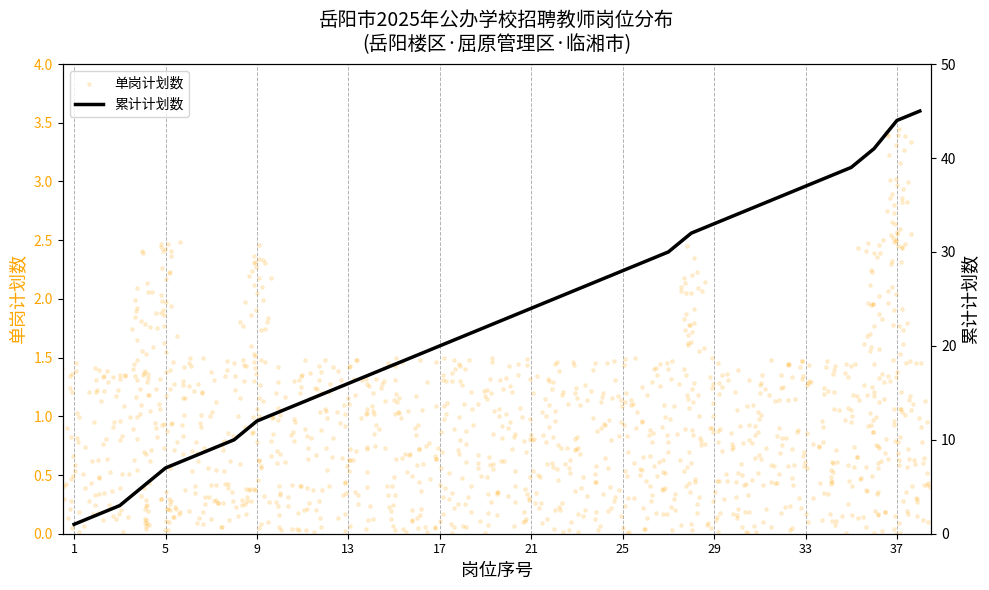

What is the change in value from 2 to 34?

+36